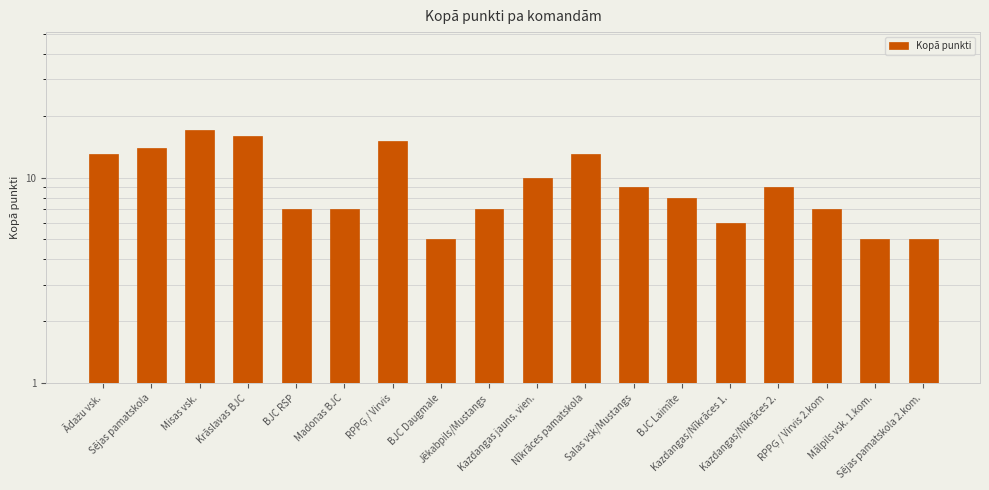

Are the bars horizontal?

No